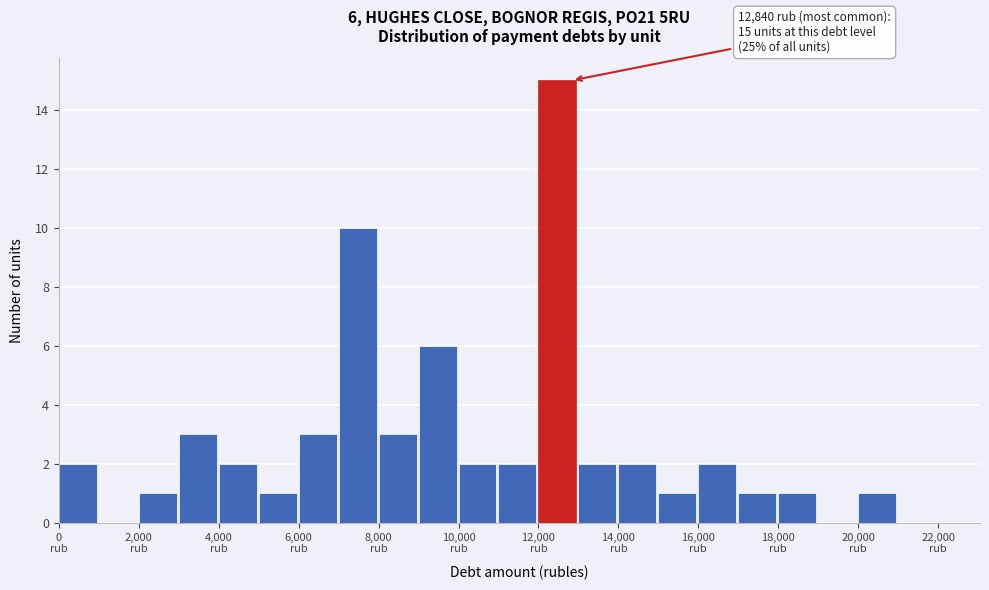

Over which range of the x-axis is the bar tallest?

12000 to 13000